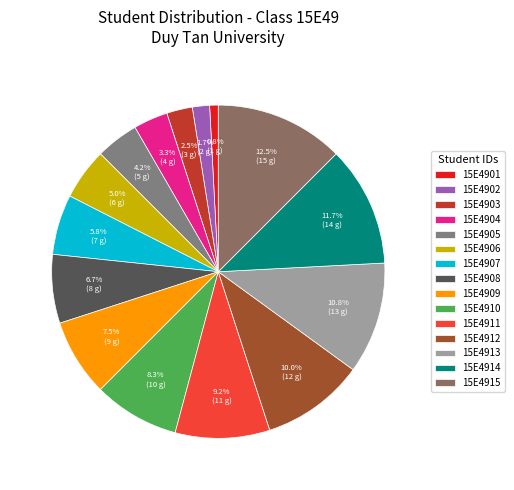

The 15E4911 slice represents 9% of the pie. True or false?

True